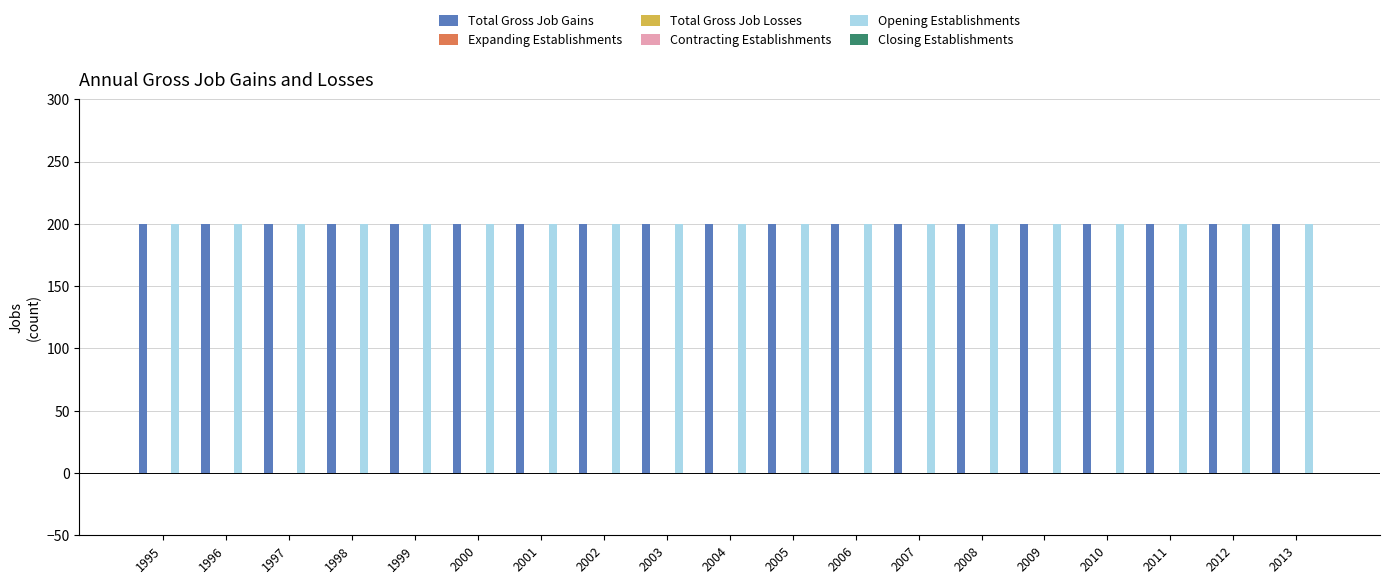

Reading left to right, extract all data points from this chart.

Total Gross Job Gains: 200	200	200	200	200	200	200	200	200	200	200	200	200	200	200	200	200	200	200
Expanding Establishments: 0	0	0	0	0	0	0	0	0	0	0	0	0	0	0	0	0	0	0
Total Gross Job Losses: 0	0	0	0	0	0	0	0	0	0	0	0	0	0	0	0	0	0	0
Contracting Establishments: 0	0	0	0	0	0	0	0	0	0	0	0	0	0	0	0	0	0	0
Opening Establishments: 200	200	200	200	200	200	200	200	200	200	200	200	200	200	200	200	200	200	200
Closing Establishments: 0	0	0	0	0	0	0	0	0	0	0	0	0	0	0	0	0	0	0